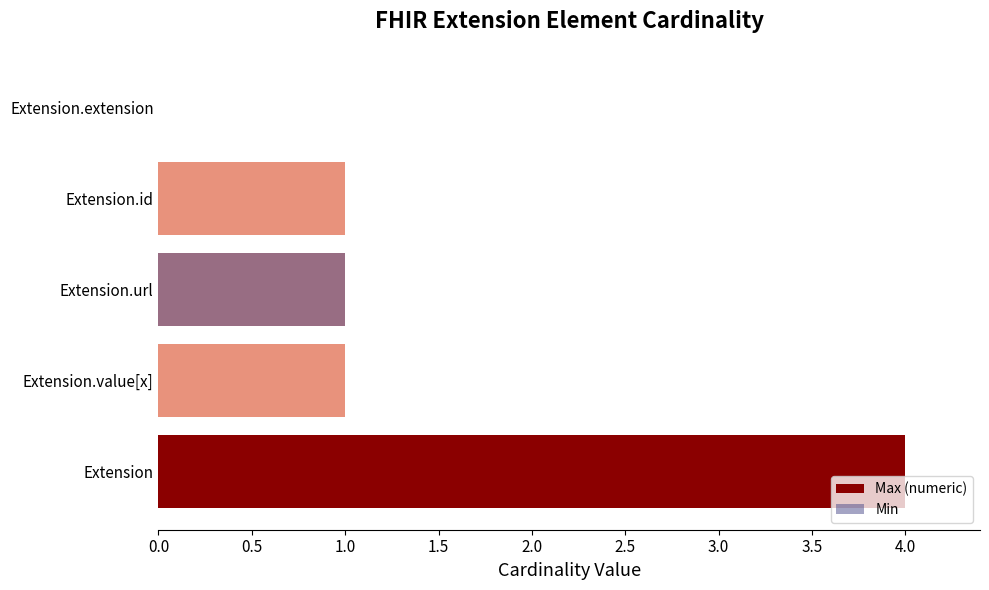

How many data points does each series have?

5